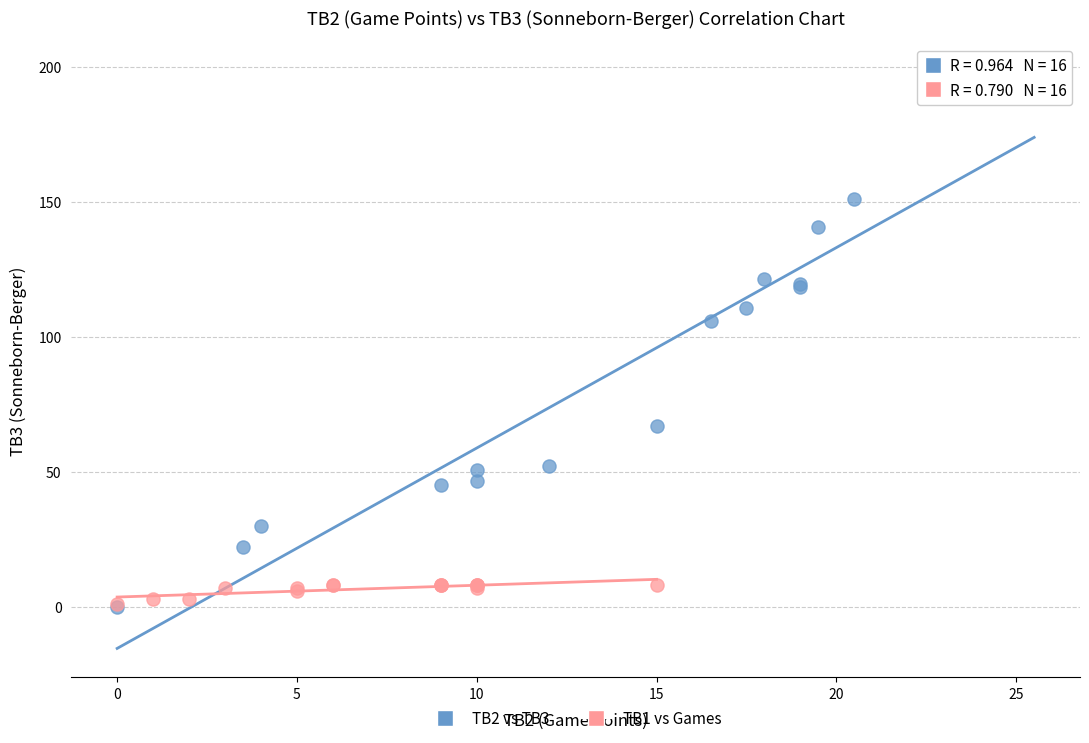

Which series contains the highest Y value?

TB2 vs TB3